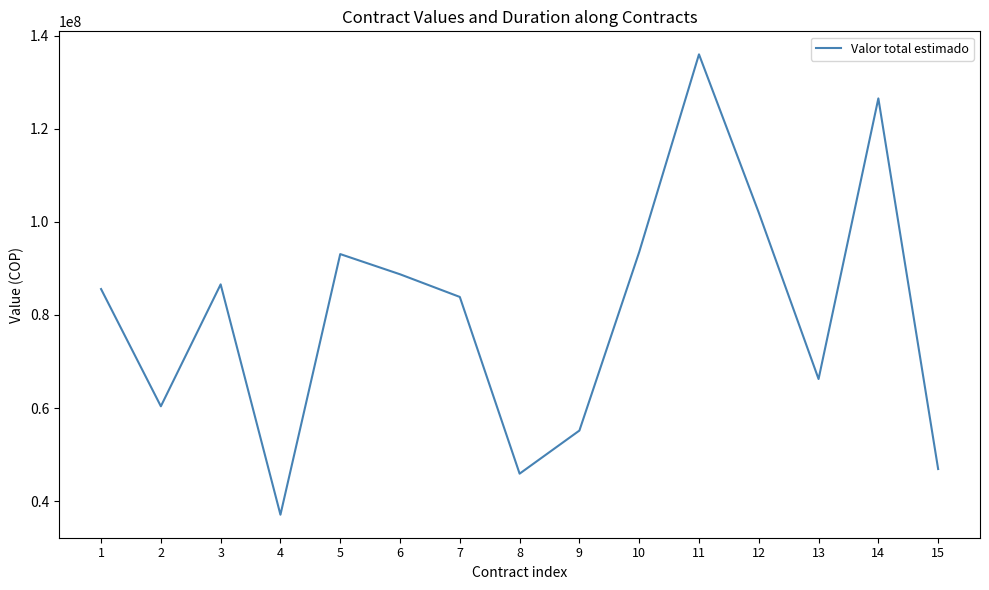

At which category does the chart reach its minimum across all series?

4